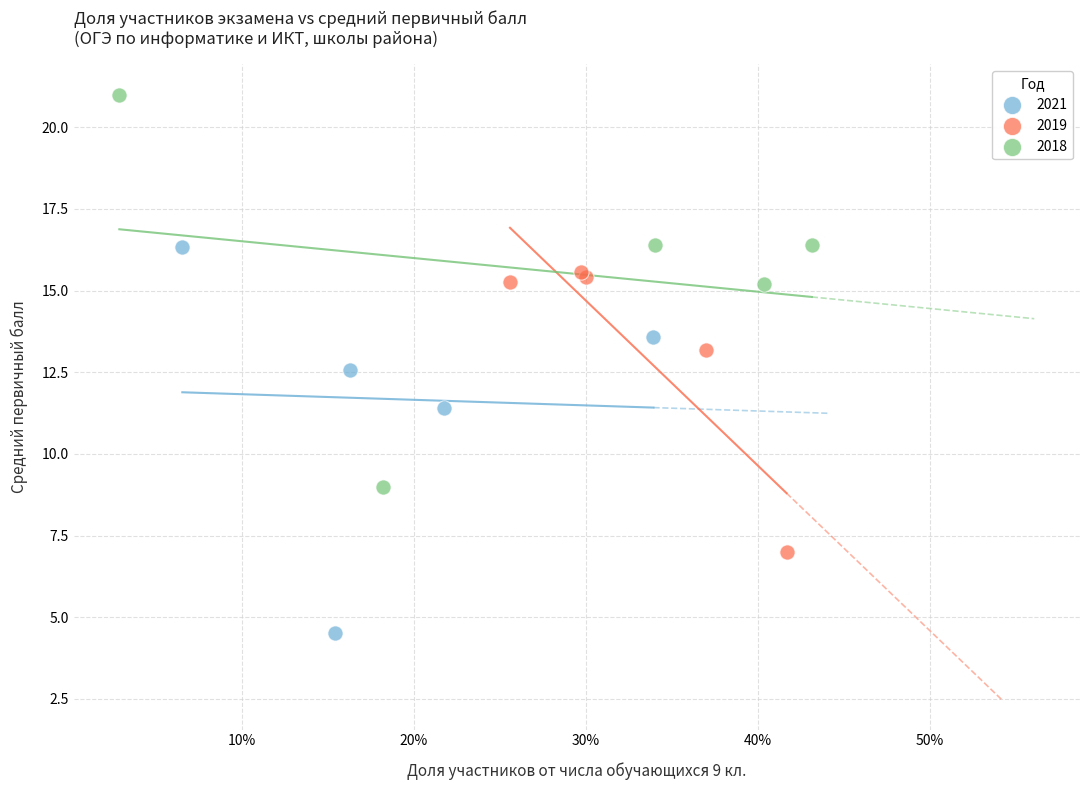

Which series has the widest spread of Y values?

2018